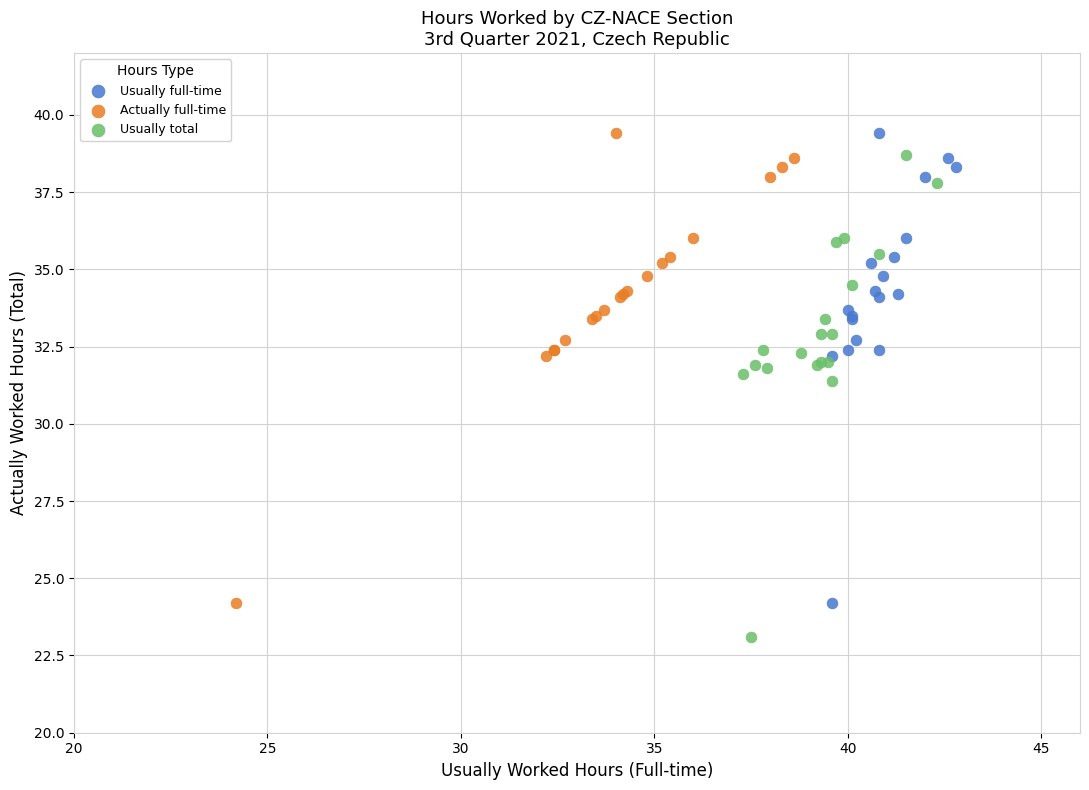

What are all the series names shown in the legend?

Usually full-time, Actually full-time, Usually total